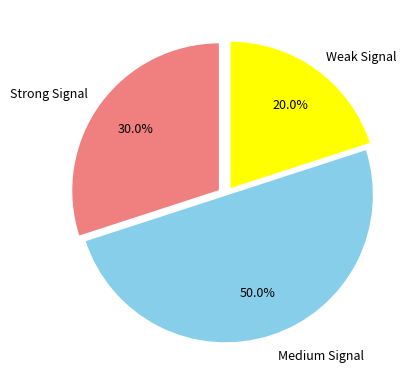

Does Weak Signal represent more than half of the total?

No